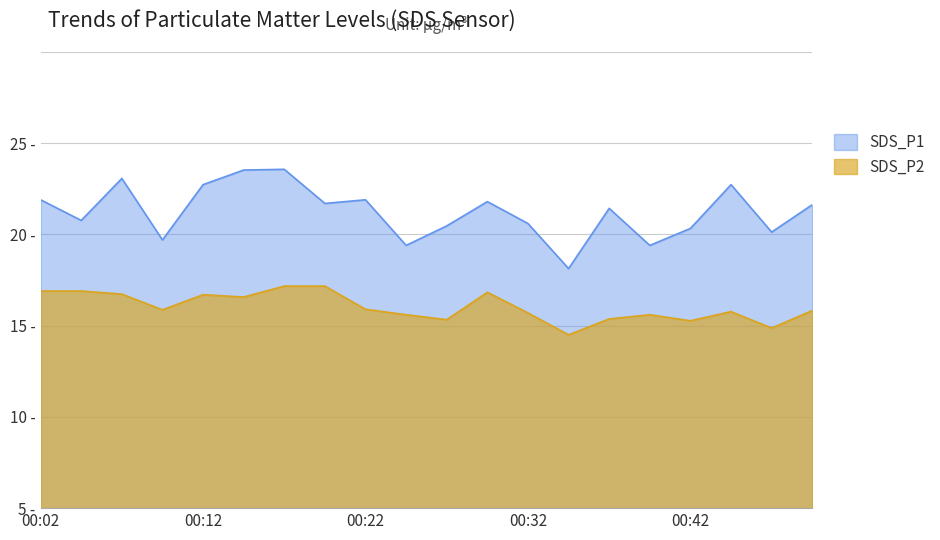

Which series has the largest range (max minus min)?

SDS_P1